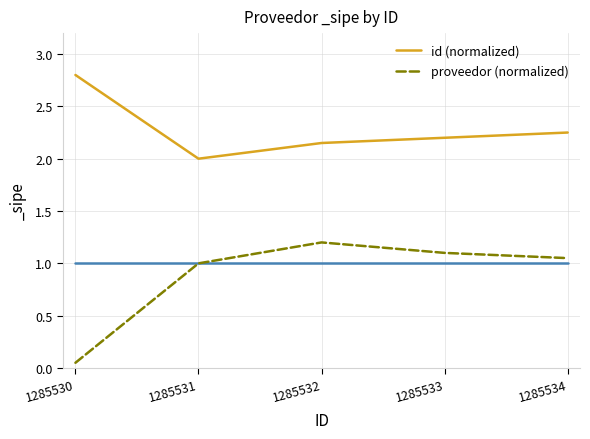

At which label does id (normalized) reach its minimum?

1285531